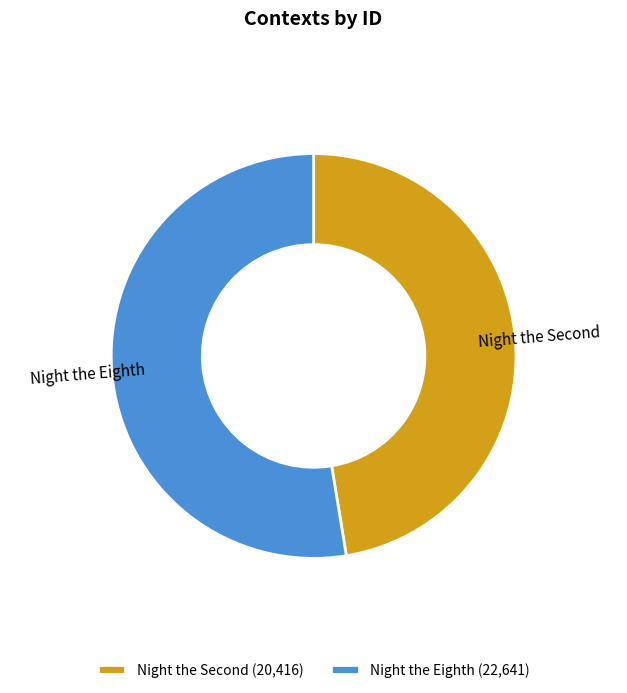

Which category has the smallest portion of the pie?

Night the Second